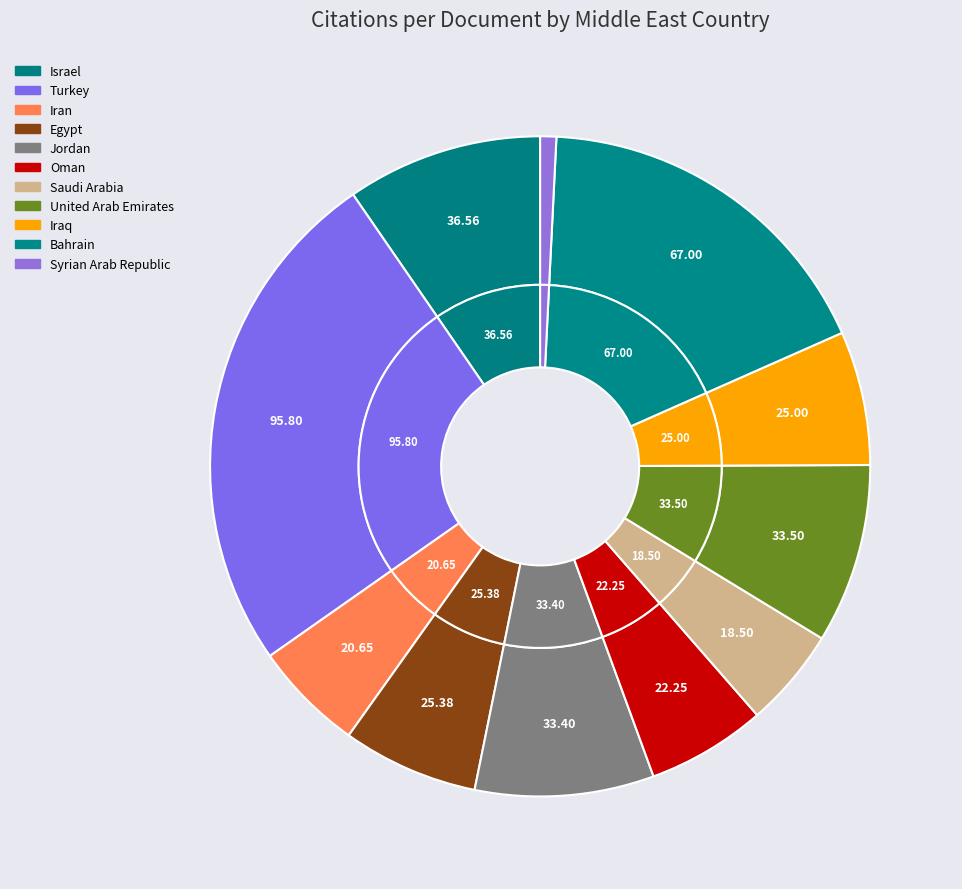

To the nearest percent, what is the combined percentage of Egypt and Bahrain?

24%